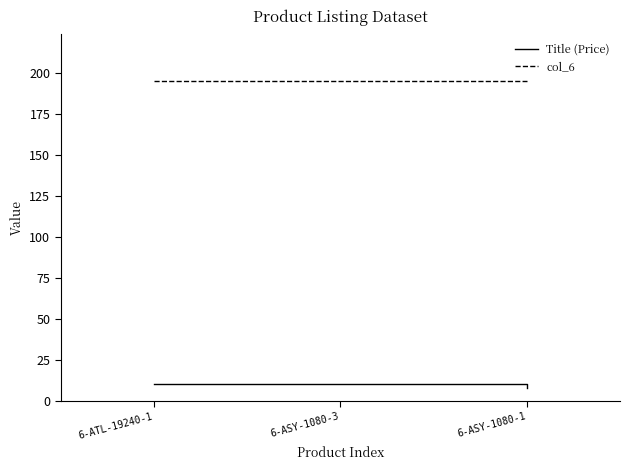

What position from the left is 6-ASY-1080-1?

3